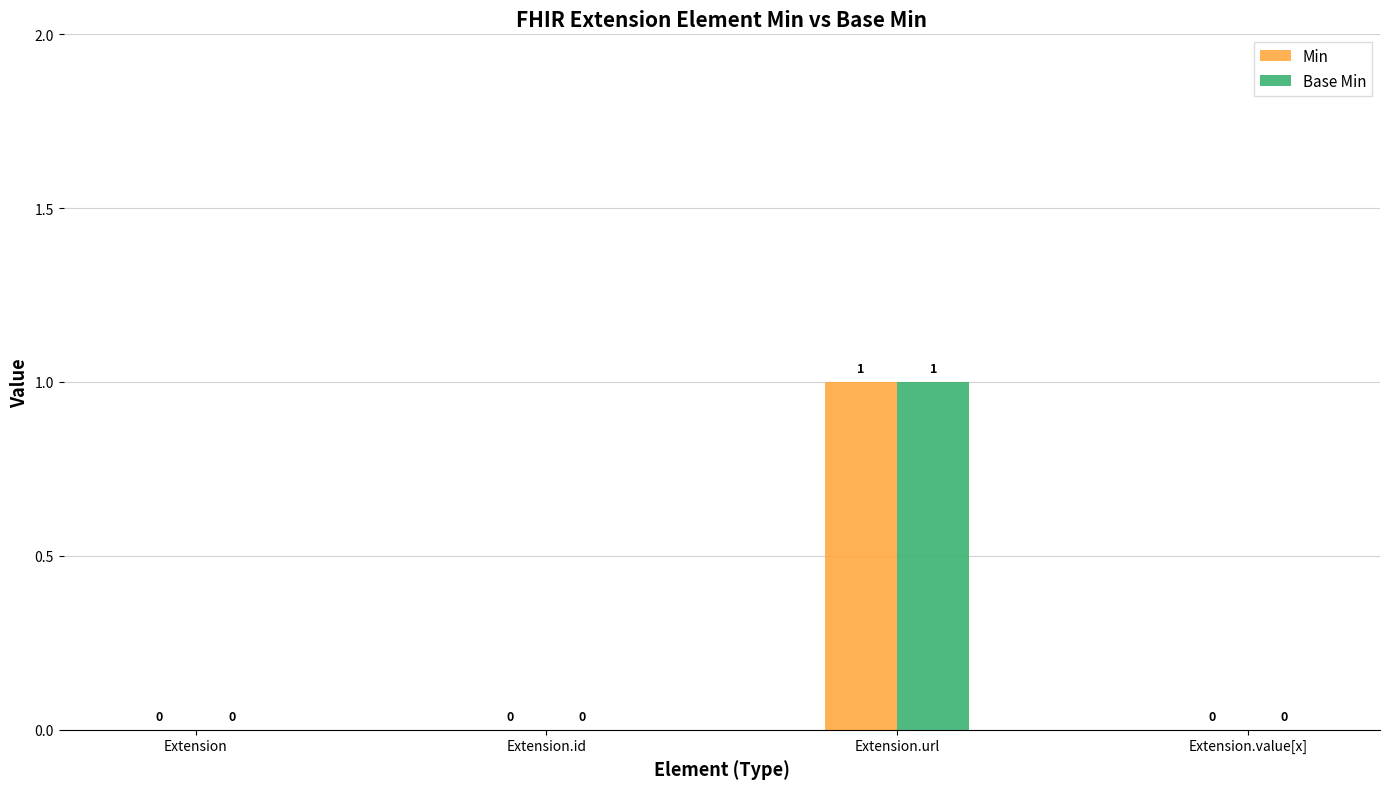

How many categories are shown in the chart?

4